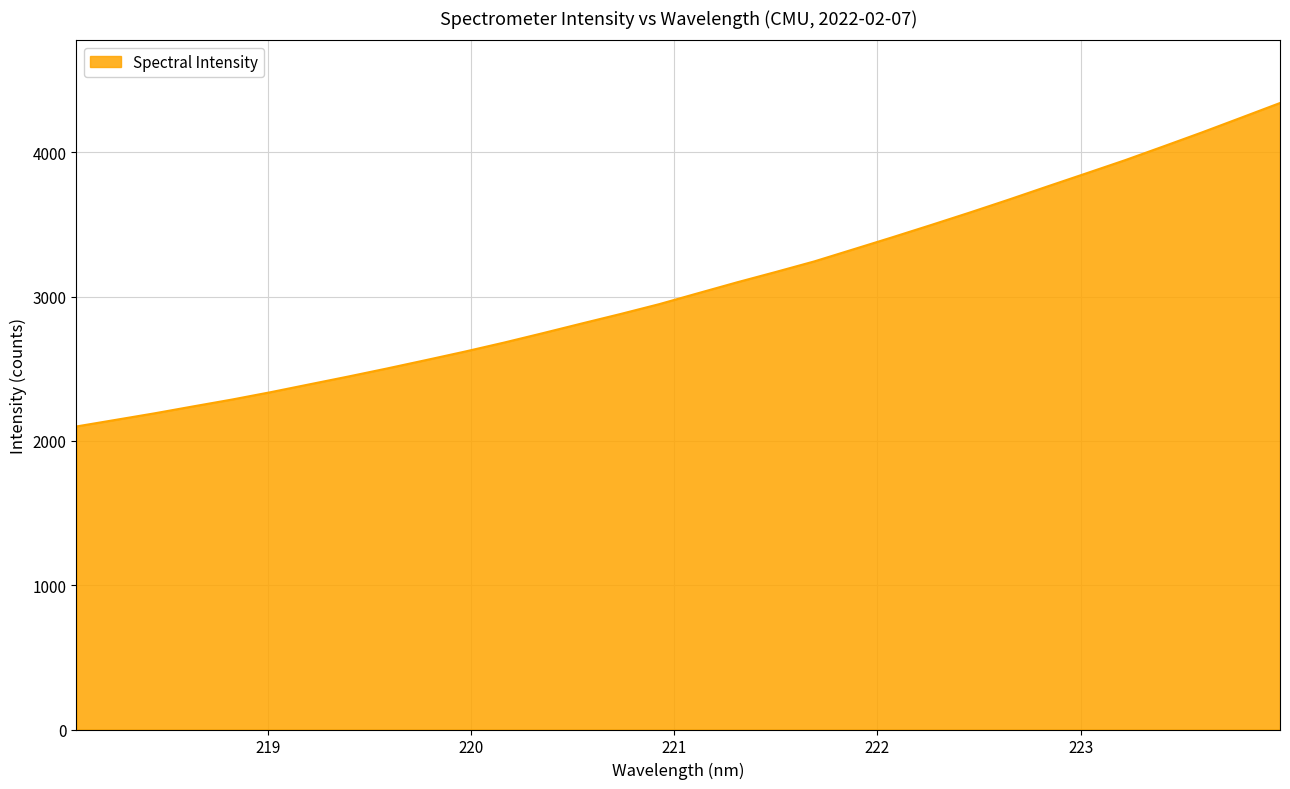

What is the greatest value displayed?

4342.0